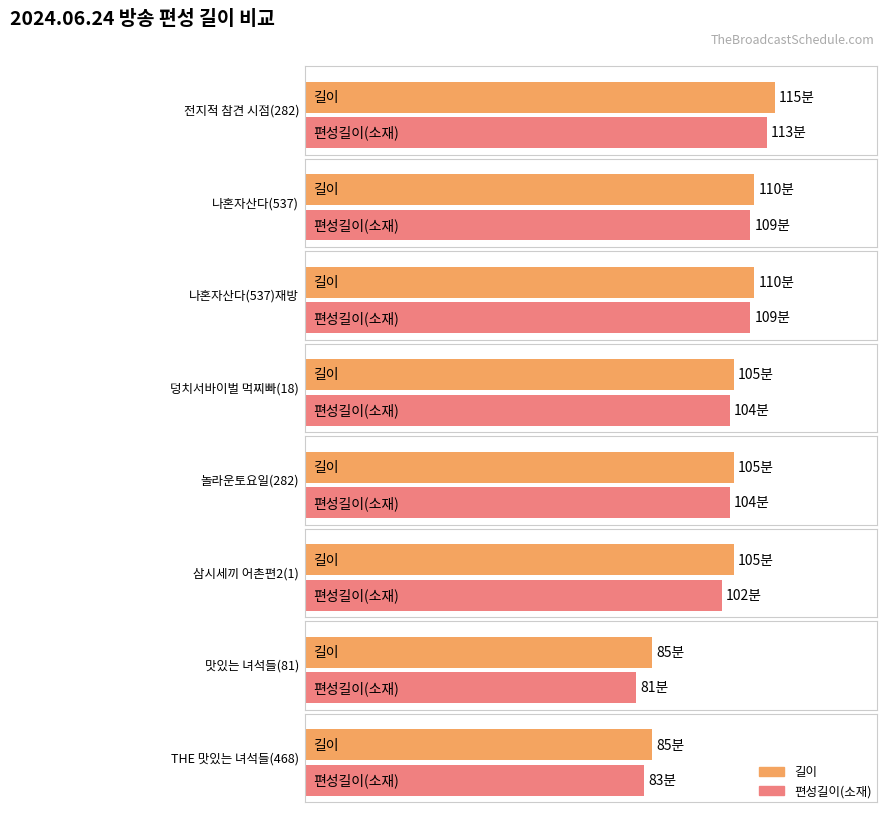

Rank the series at THE 맛있는 녀석들(468) from highest to lowest value.

길이, 편성길이(소재)